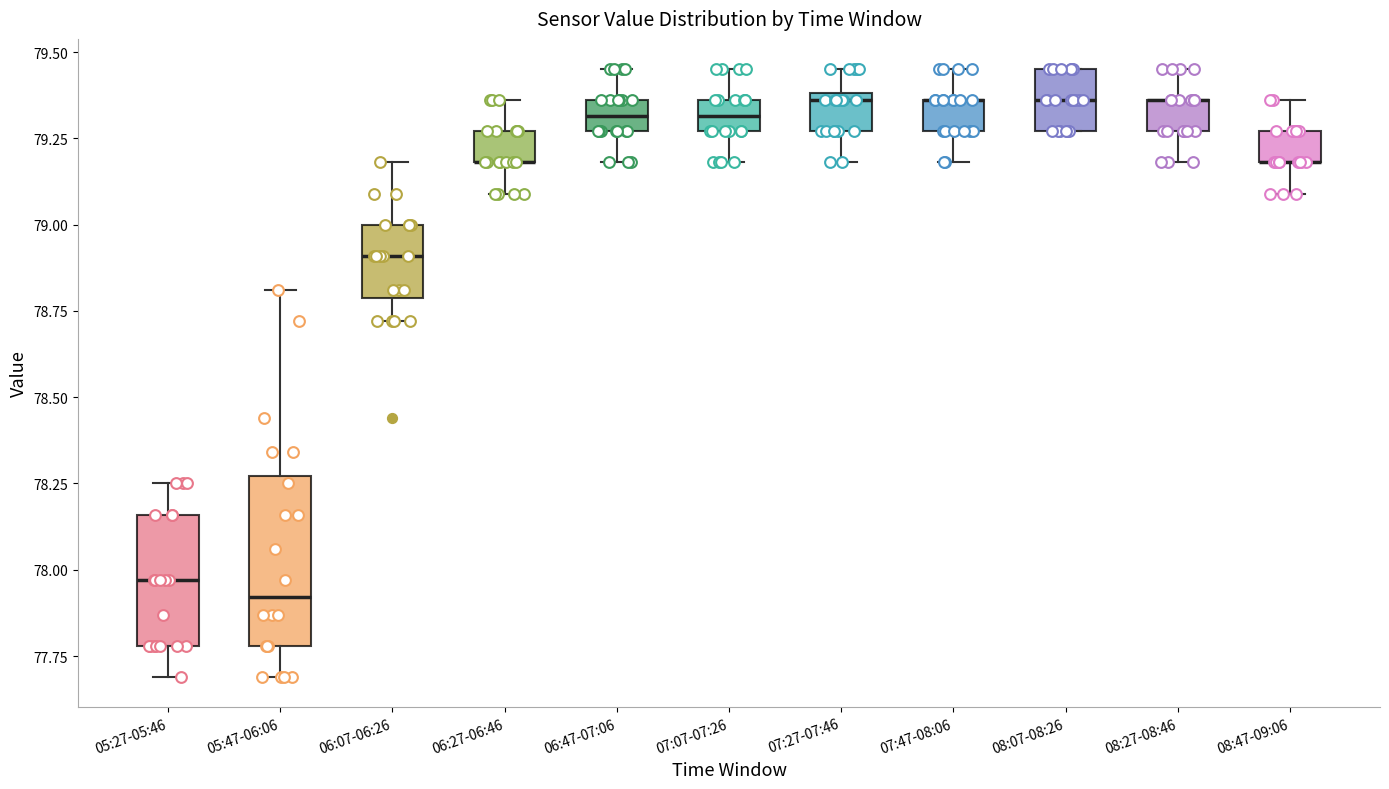

Reading left to right, transcribe this box plot: for each box, give where its median line is, the range the box spans, and where its two whiskers end, as read against the y-axis. The values are not printed on the chart, so give them approximately, as read against the axis.

05:27-05:46: median 77.95, box 77.80 to 78.15, whiskers 77.70 to 78.25
05:47-06:06: median 77.90, box 77.80 to 78.25, whiskers 77.70 to 78.80
06:07-06:26: median 78.90, box 78.80 to 79.00, whiskers 78.70 to 79.20
06:27-06:46: median 79.20 (drawn on the box's lower edge), box 79.20 to 79.25, whiskers 79.10 to 79.35
06:47-07:06: median 79.30, box 79.25 to 79.35, whiskers 79.20 to 79.45
07:07-07:26: median 79.30, box 79.25 to 79.35, whiskers 79.20 to 79.45
07:27-07:46: median 79.35, box 79.25 to 79.40, whiskers 79.20 to 79.45
07:47-08:06: median 79.35 (drawn on the box's upper edge), box 79.25 to 79.35, whiskers 79.20 to 79.45
08:07-08:26: median 79.35, box 79.25 to 79.45, whiskers 79.25 to 79.45
08:27-08:46: median 79.35 (drawn on the box's upper edge), box 79.25 to 79.35, whiskers 79.20 to 79.45
08:47-09:06: median 79.20 (drawn on the box's lower edge), box 79.20 to 79.25, whiskers 79.10 to 79.35